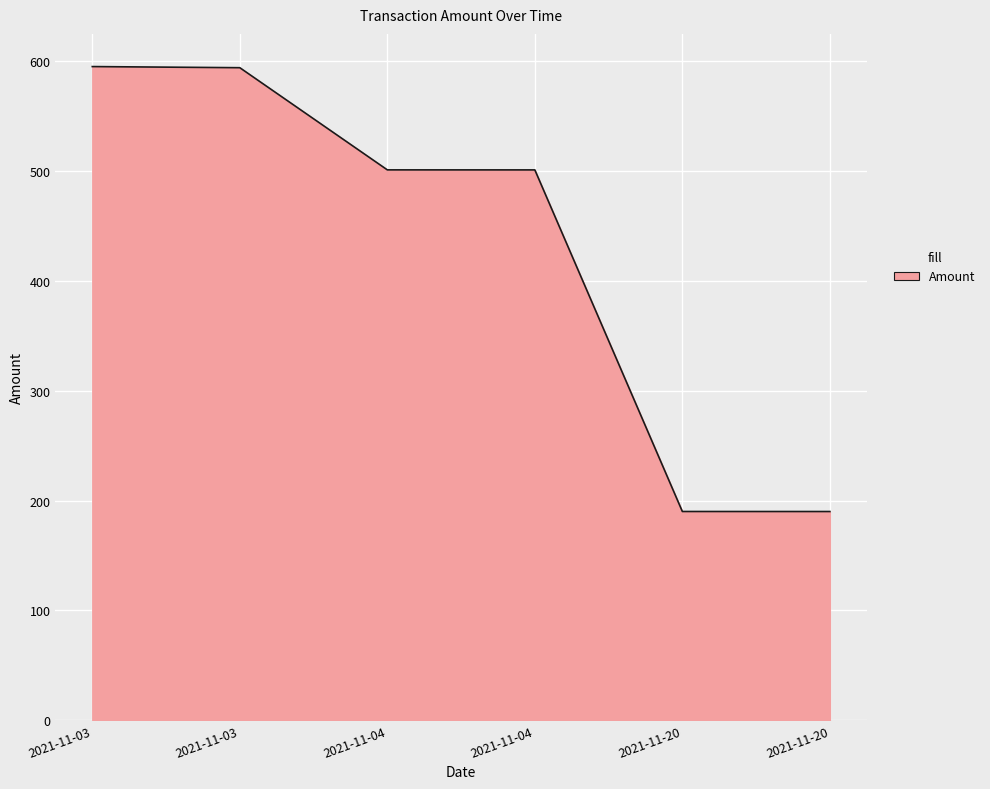

Reading left to right, list all the values displayed in this chart.

2021-11-03=595.0	2021-11-03=594.0	2021-11-04=501.0	2021-11-04=500.9	2021-11-20=190.0	2021-11-20=190.0